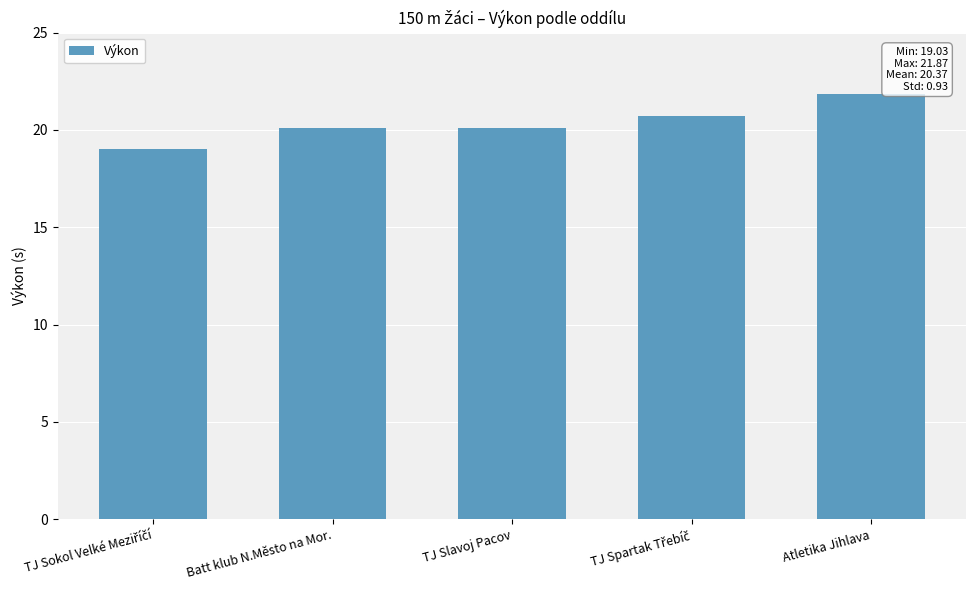

Read the value at TJ Slavoj Pacov.

20.1